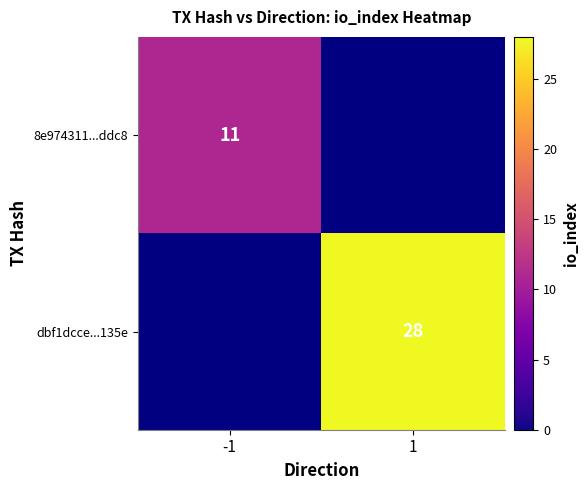

True or false: 8e974311...ddc8 has a value of 11 at -1.

True